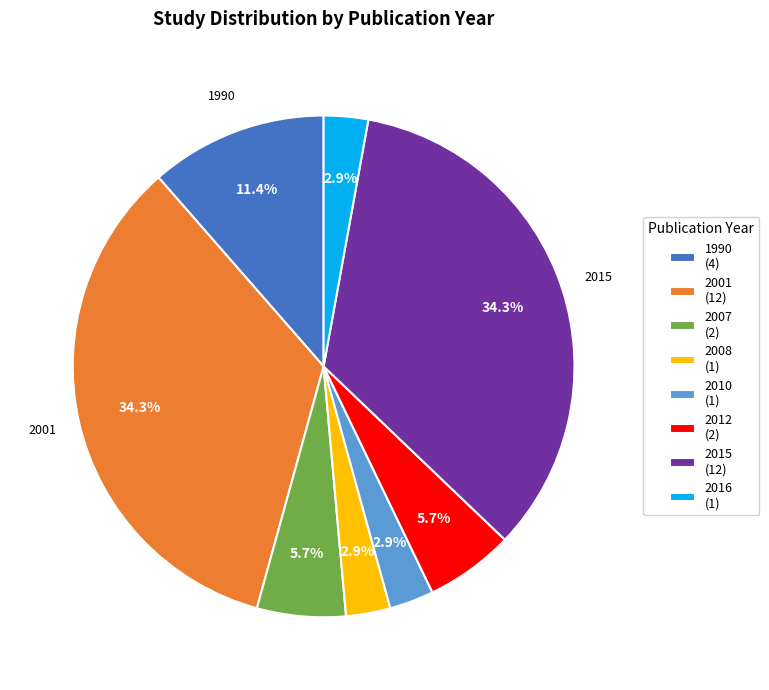

Combined, do 2008 (1) and 2001 (12) account for over 50%?

No